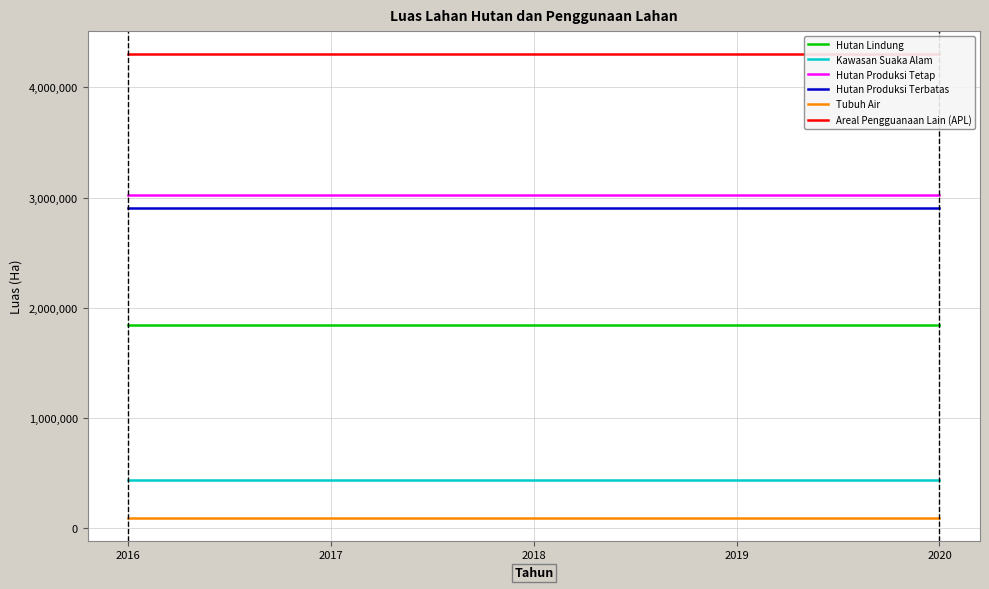

Between 2019 and 2018, which is larger?

2019